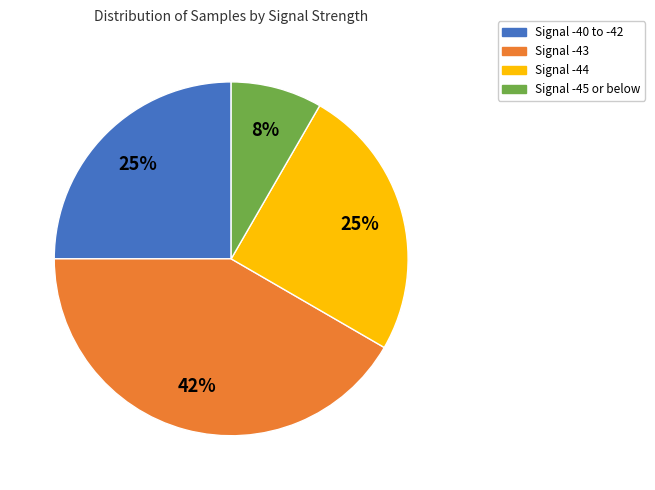

Does Signal -40 to -42 represent more than half of the total?

No